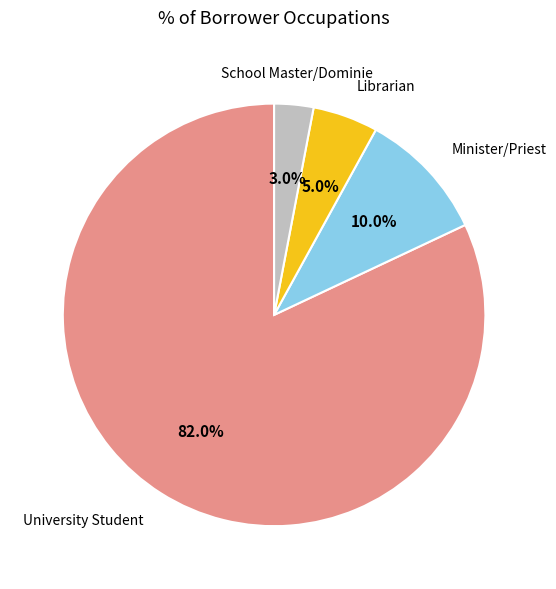

Which slice is the largest?

University Student